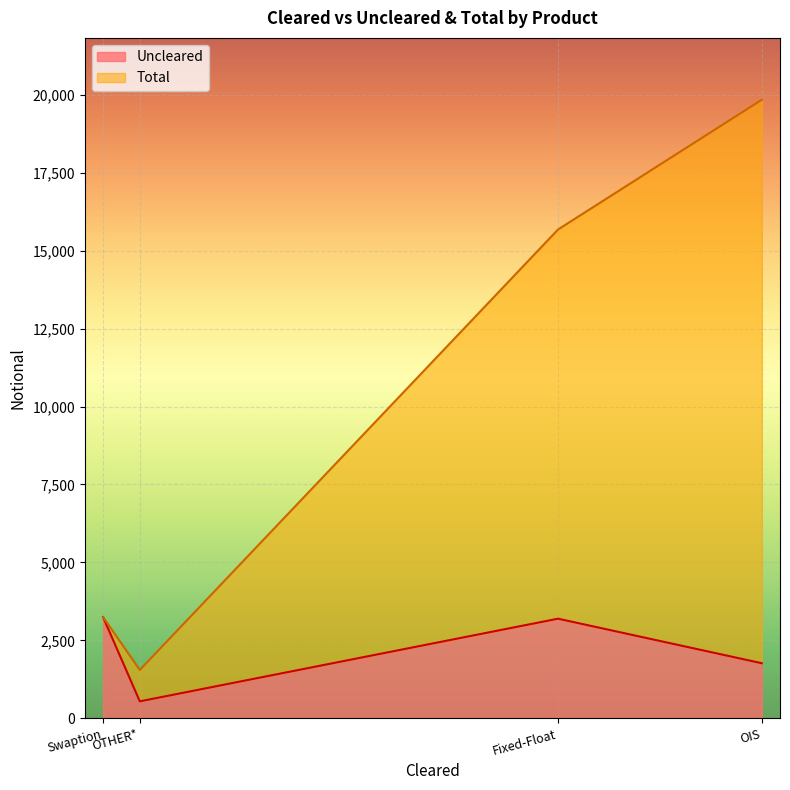

What is the sum of all values?

40318